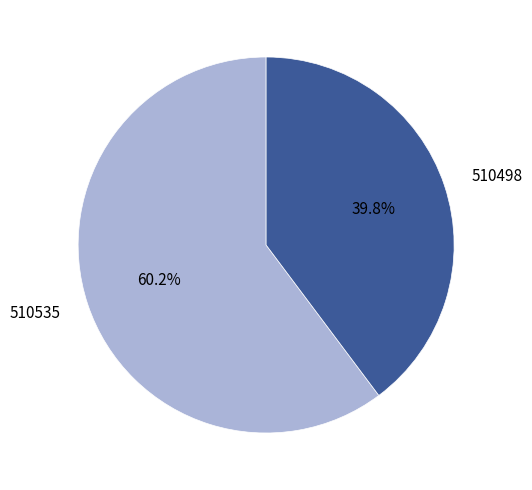

What percentage do 510535 and 510498 together represent?

100.0%